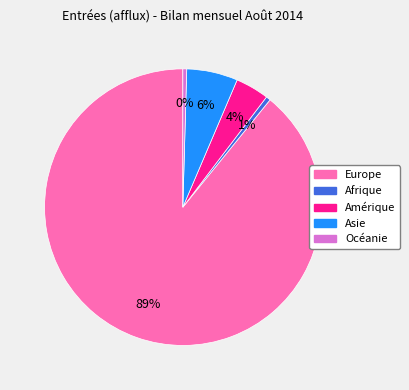

To the nearest percent, what is the difference between the largest and smallest slice percentages?

89%